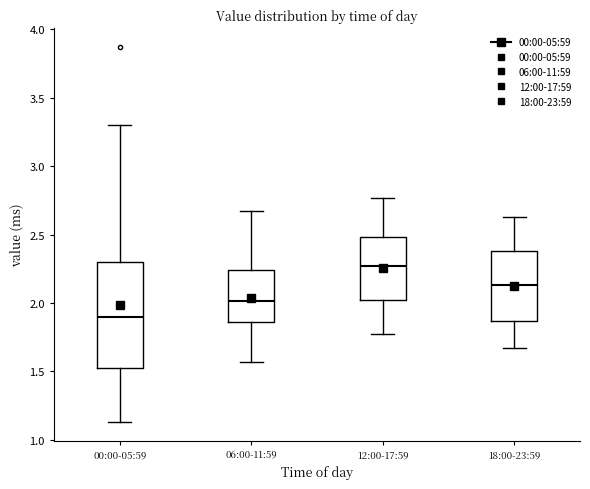

Which box has the highest median line?

12:00-17:59